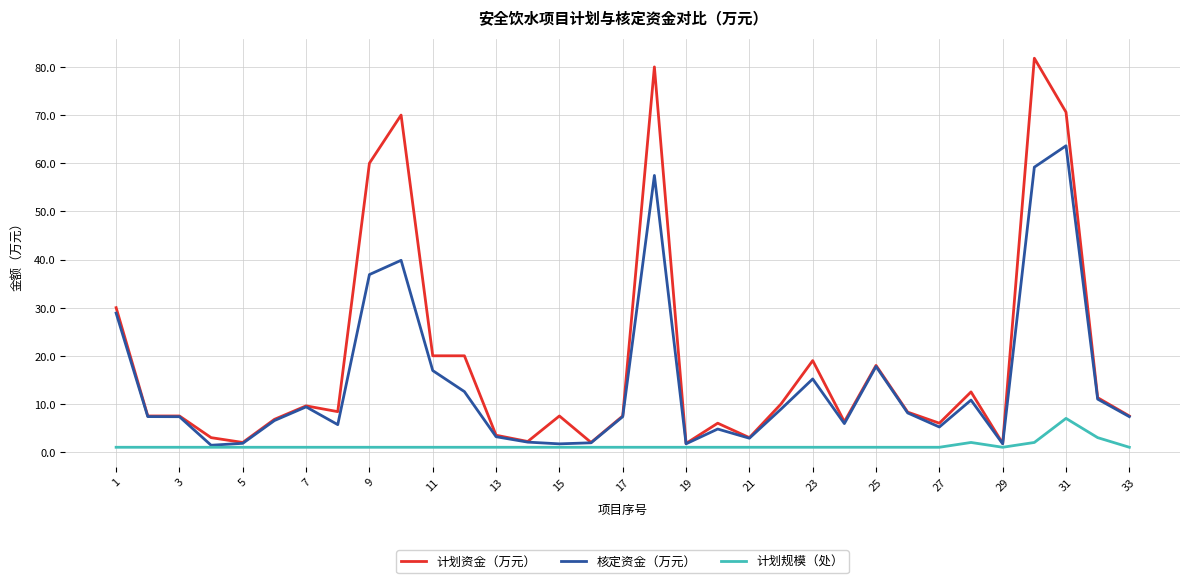

What is the maximum value shown in the chart?

81.8